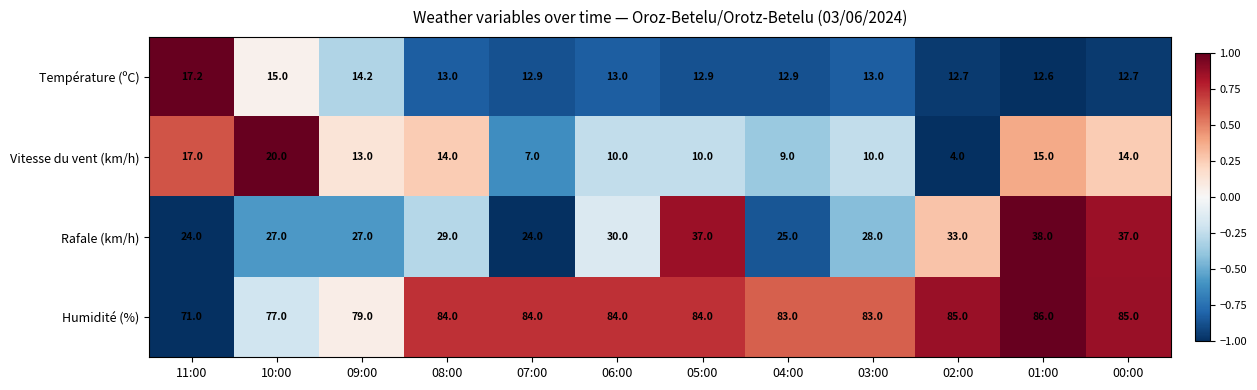

What is the spread (max minus min) of values at 05:00?

74.0